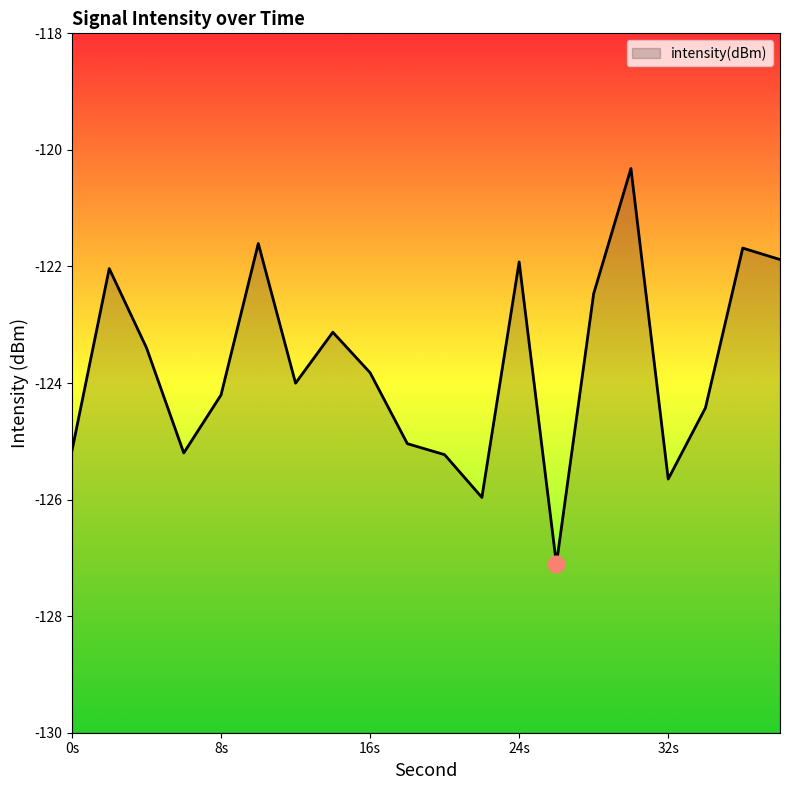

What is the approximate value at 32s?

-125.6